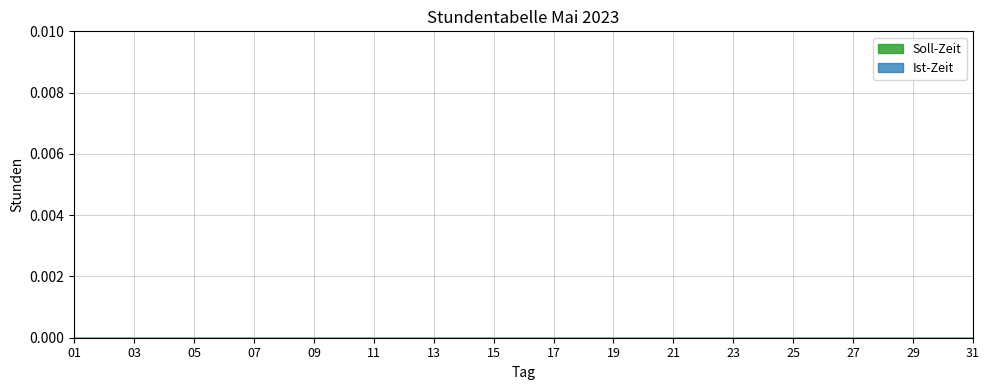

What are all the series names shown in the legend?

Soll-Zeit, Ist-Zeit